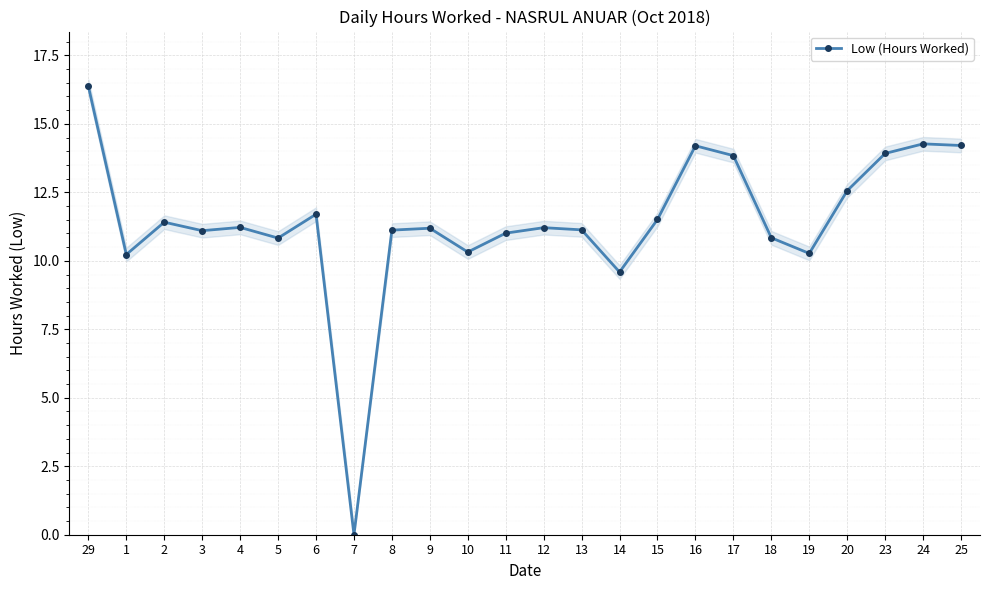

How many positive values are there?

23